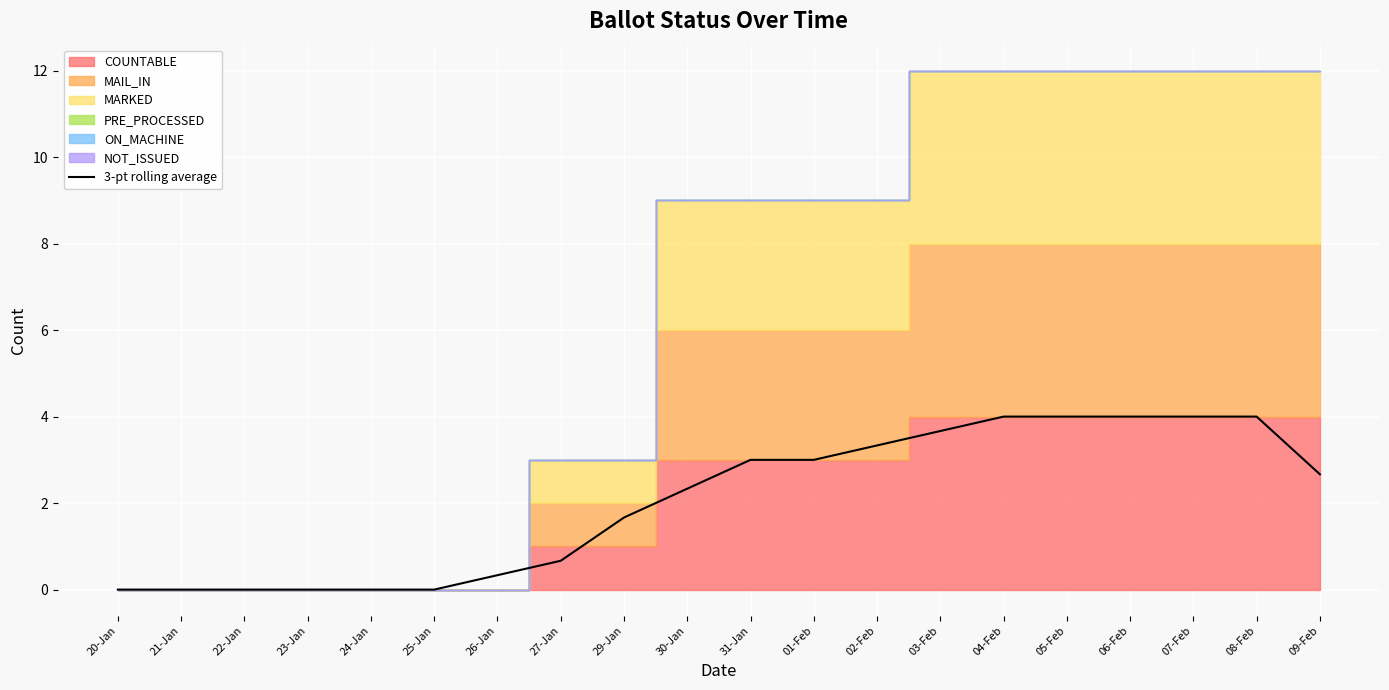

Reading left to right, what are all the values shown in this chart?

0.0	0.0	0.0	0.0	0.0	0.0	0.3	0.7	1.7	2.3	3.0	3.0	3.3	3.7	4.0	4.0	4.0	4.0	4.0	2.7